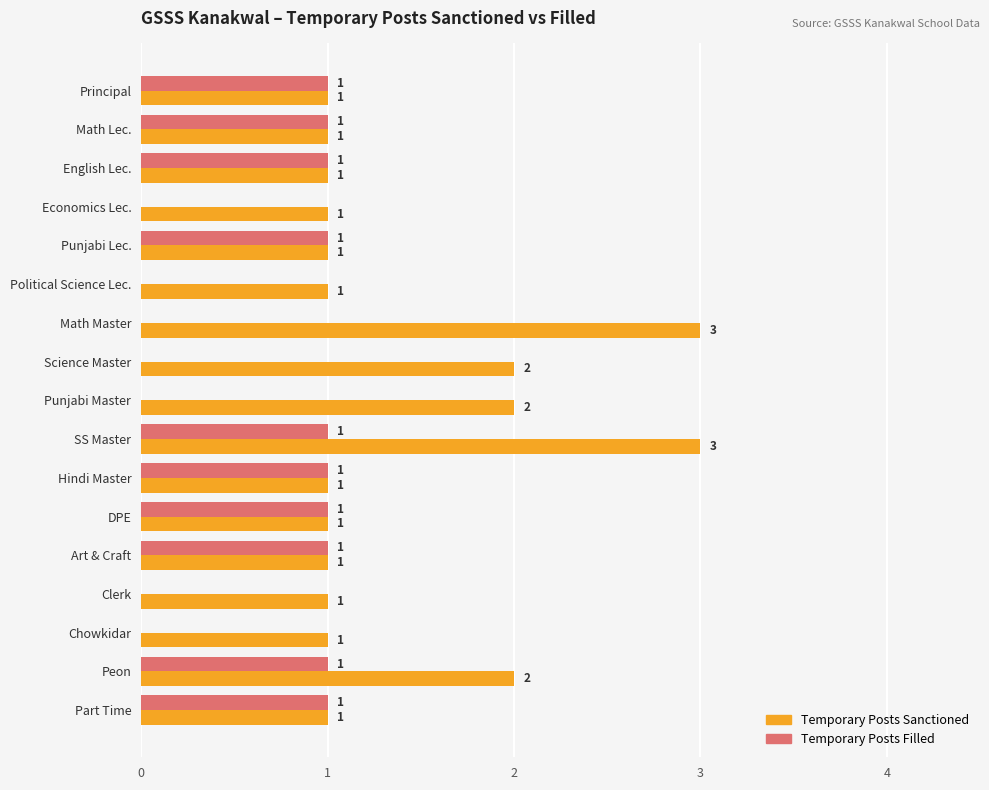

What is the greatest value displayed?

3